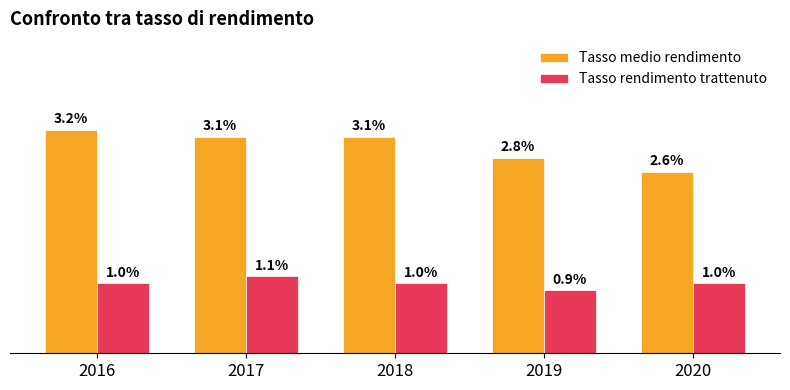

Which series has the largest total across all categories?

Tasso medio rendimento